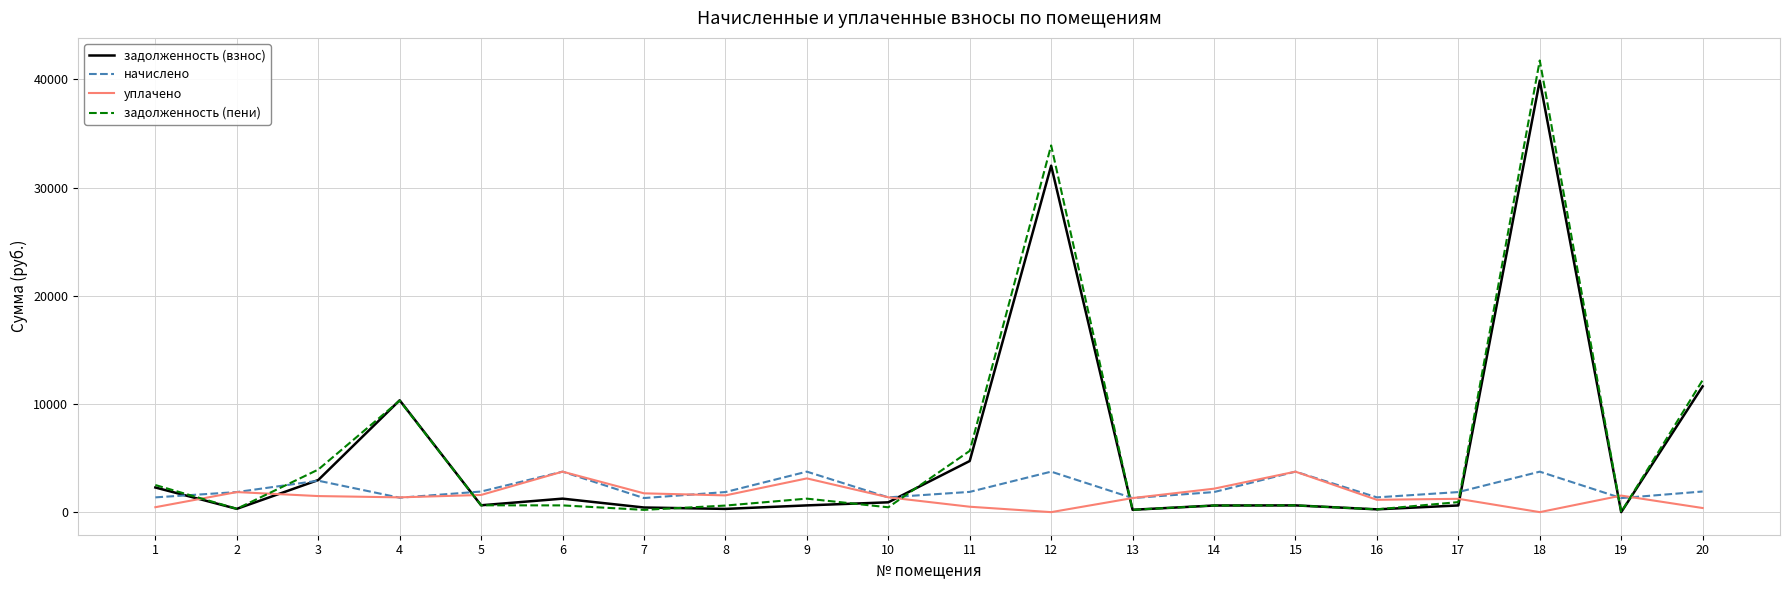

Between which two adjacent categories do уплачено and задолженность (пени) first intersect?

1 and 2